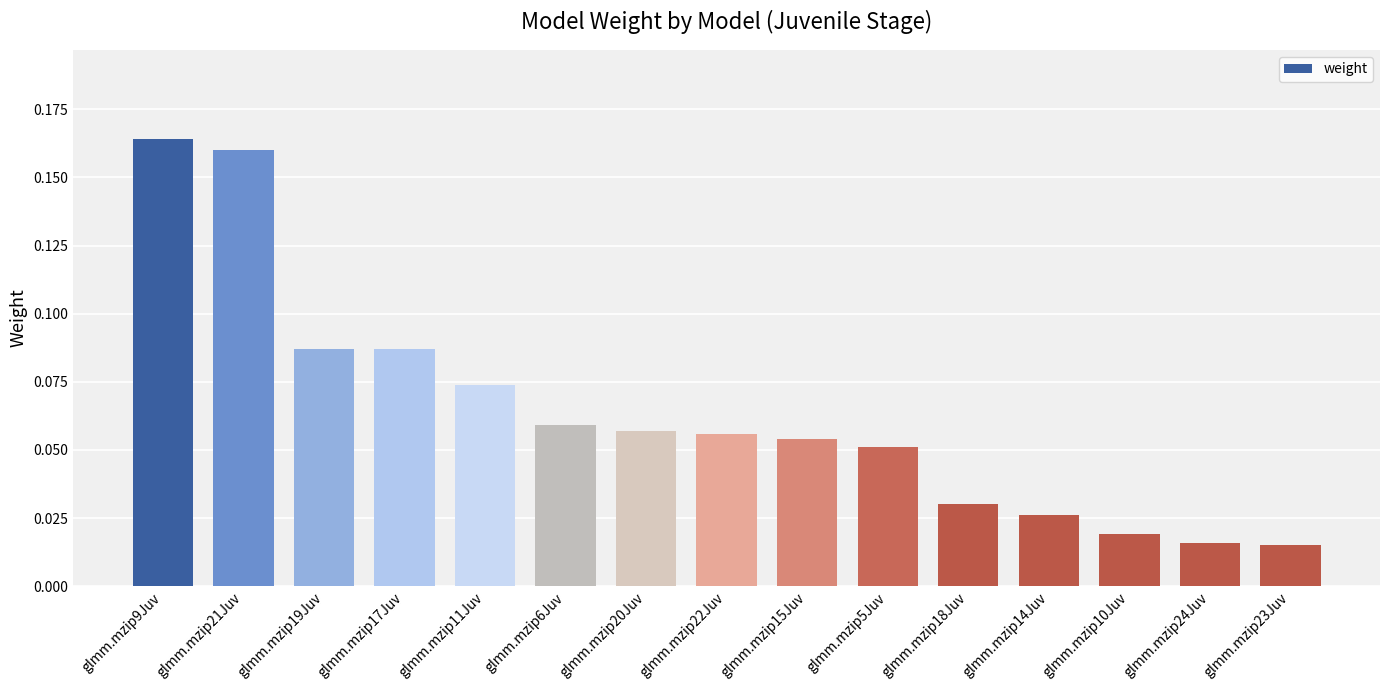

The value at glmm.mzip9Juv is 0.1. True or false?

False